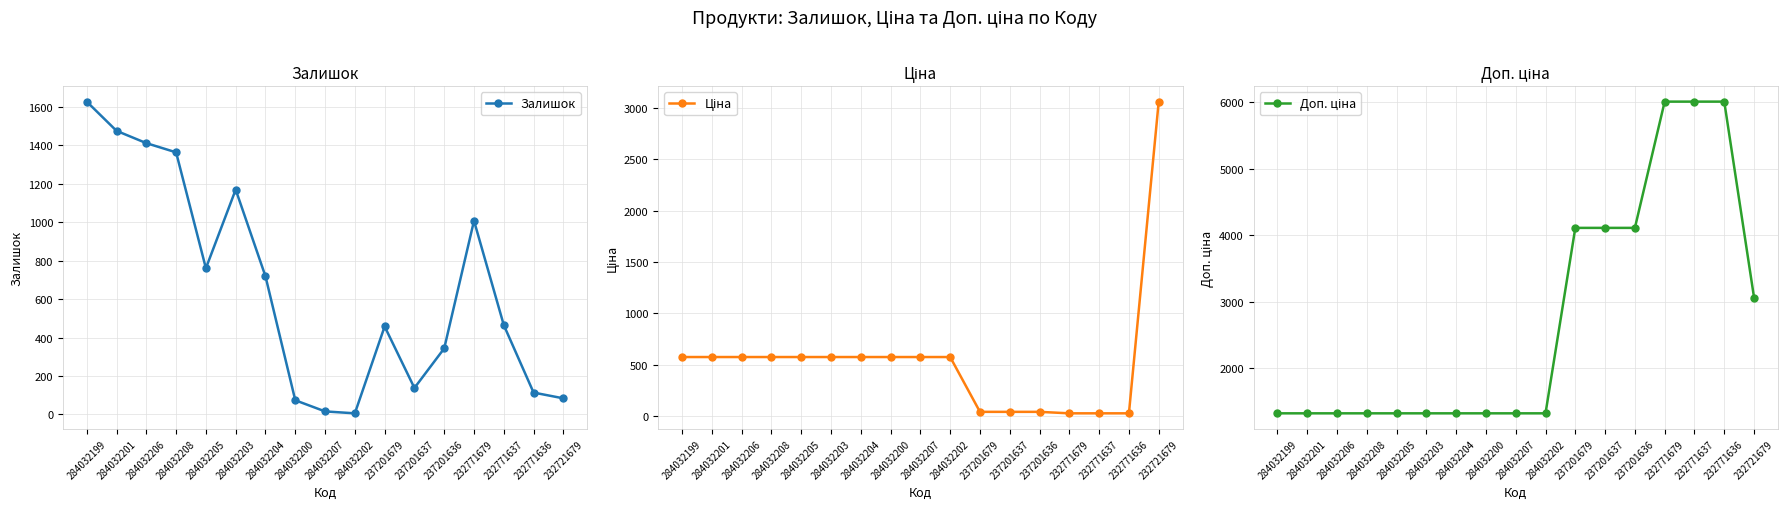

Reading left to right, what are all the values shown in this chart?

Залишок: 284032199=1628.0	284032201=1476.0	284032206=1412.0	284032208=1364.0	284032205=761.0	284032203=1170.0	284032204=719.0	284032200=74.0	284032207=16.0	284032202=6.0	237201679=458.0	237201637=138.0	237201636=344.0	232771679=1008.0	232771637=465.0	232771636=114.0	232721679=84.0
Ціна: 284032199=574.5	284032201=574.5	284032206=574.5	284032208=574.5	284032205=574.5	284032203=574.5	284032204=574.5	284032200=574.5	284032207=574.5	284032202=574.5	237201679=41.1	237201637=41.1	237201636=41.1	232771679=26.7	232771637=26.7	232771636=26.7	232721679=3059.7
Доп. ціна: 284032199=1316.7	284032201=1316.7	284032206=1316.7	284032208=1316.7	284032205=1316.7	284032203=1316.7	284032204=1316.7	284032200=1316.7	284032207=1316.7	284032202=1316.7	237201679=4109.0	237201637=4109.0	237201636=4109.0	232771679=6010.0	232771637=6010.0	232771636=6010.0	232721679=3060.0